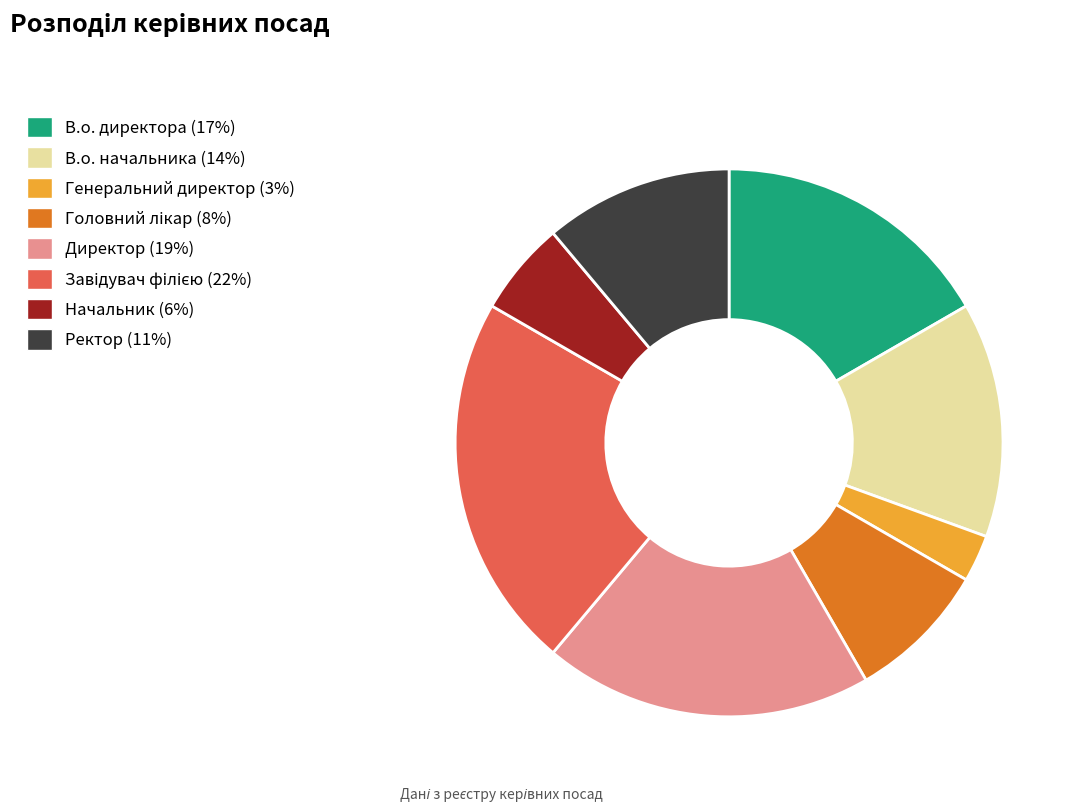

What is the smallest slice in the pie chart?

Генеральний директор